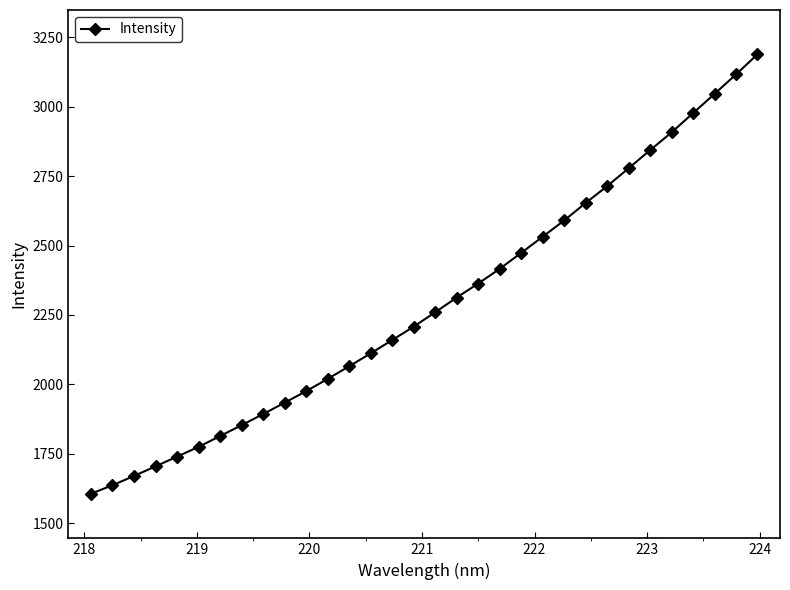

What is the value of the 29th point from the left?

2976.7